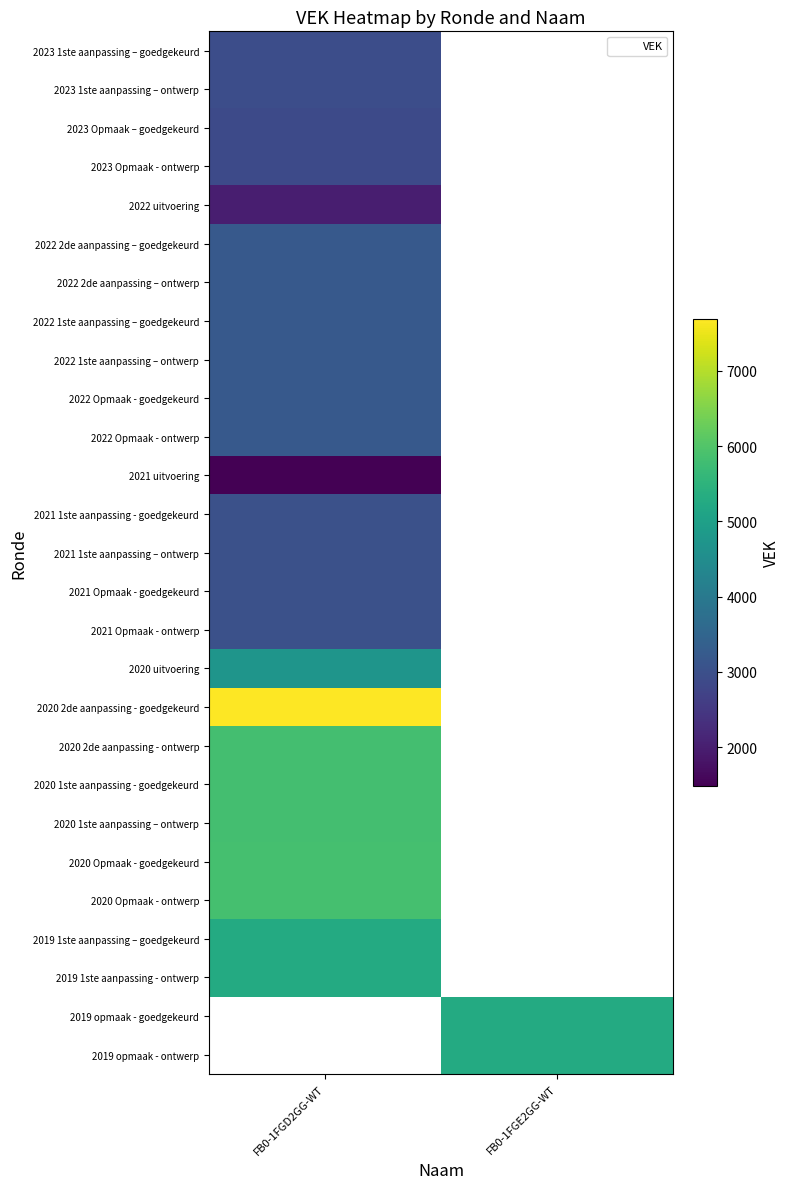

At how many categories does at least one series exceed 7649?

1